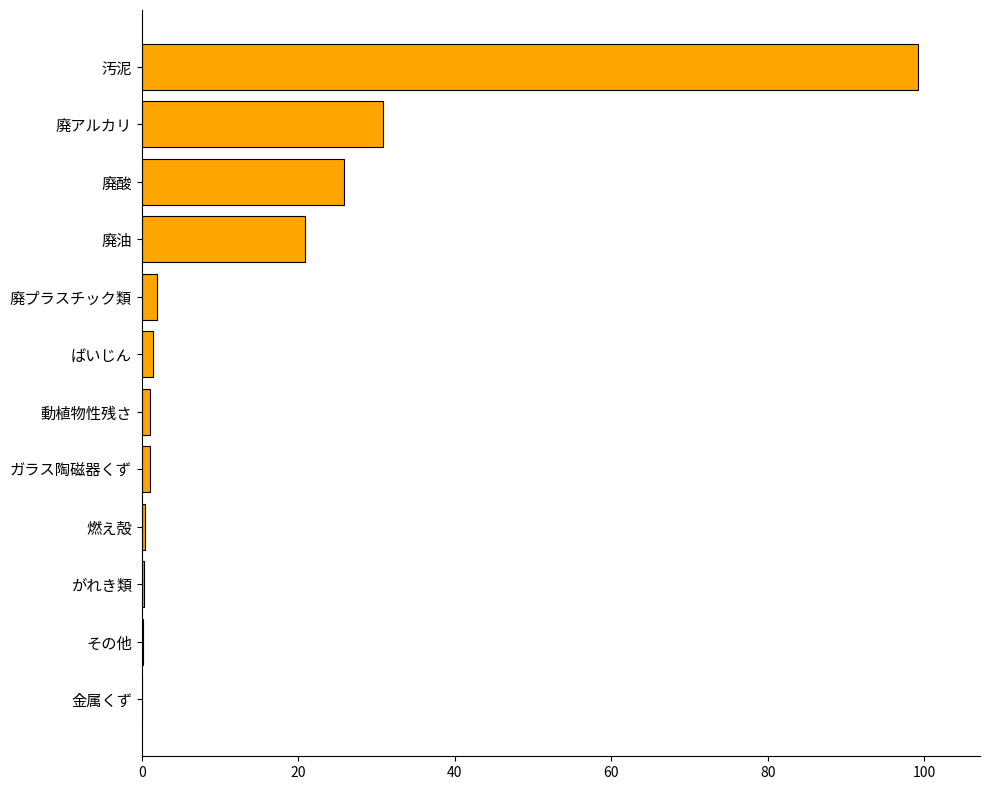

True or false: the data shows 99.2 at 汚泥.

True